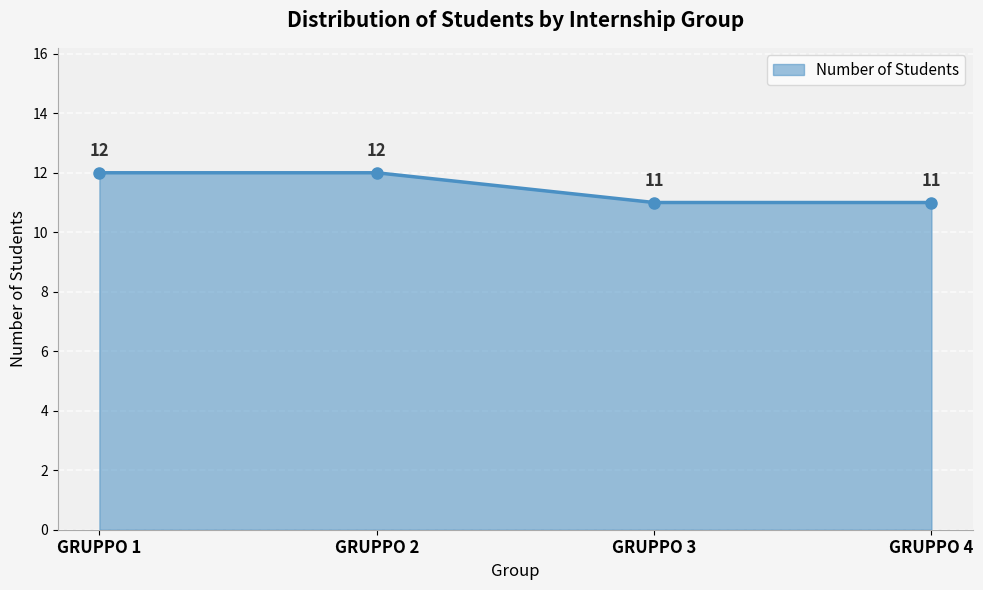

What is the average value?

12